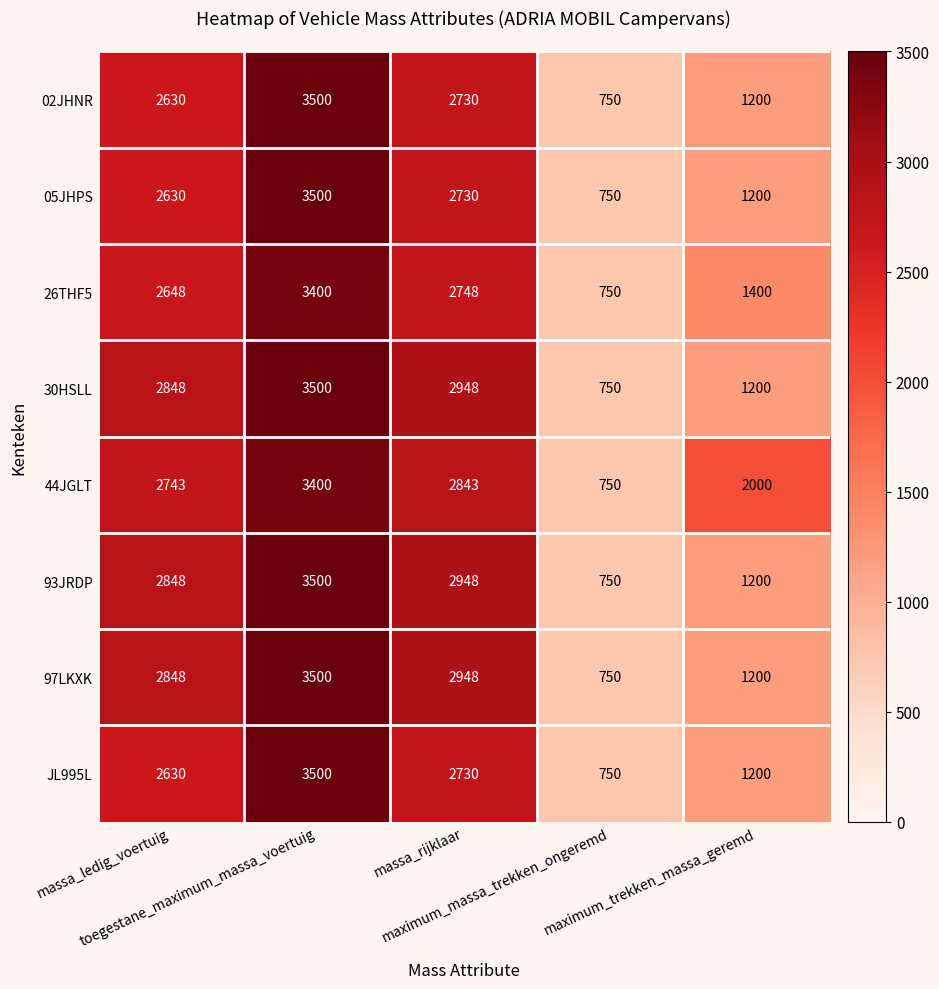

At how many categories does at least one series exceed 2195?

3